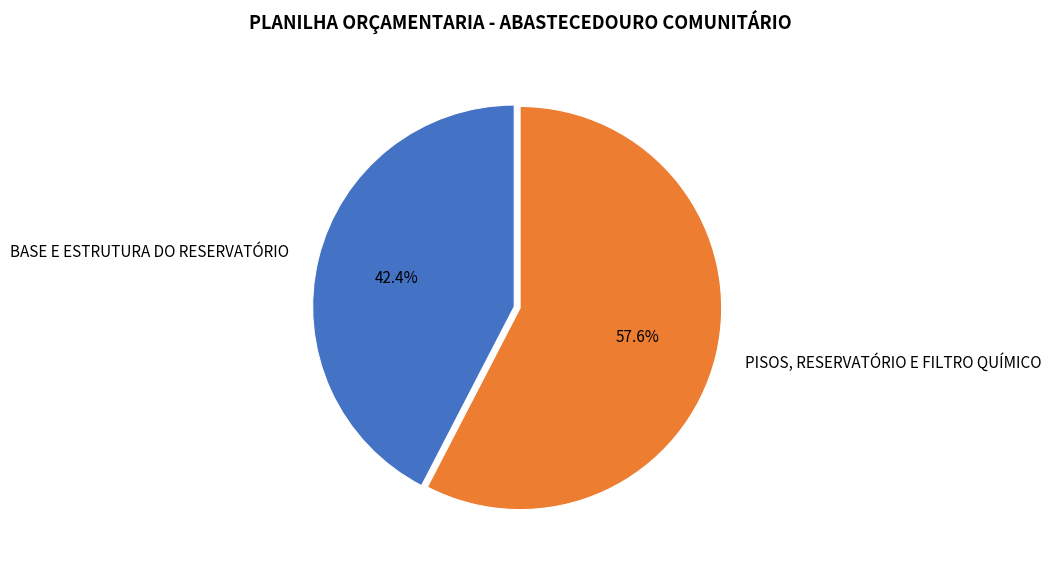

To the nearest percent, what is the combined percentage of BASE E ESTRUTURA DO RESERVATÓRIO and PISOS, RESERVATÓRIO E FILTRO QUÍMICO?

100%